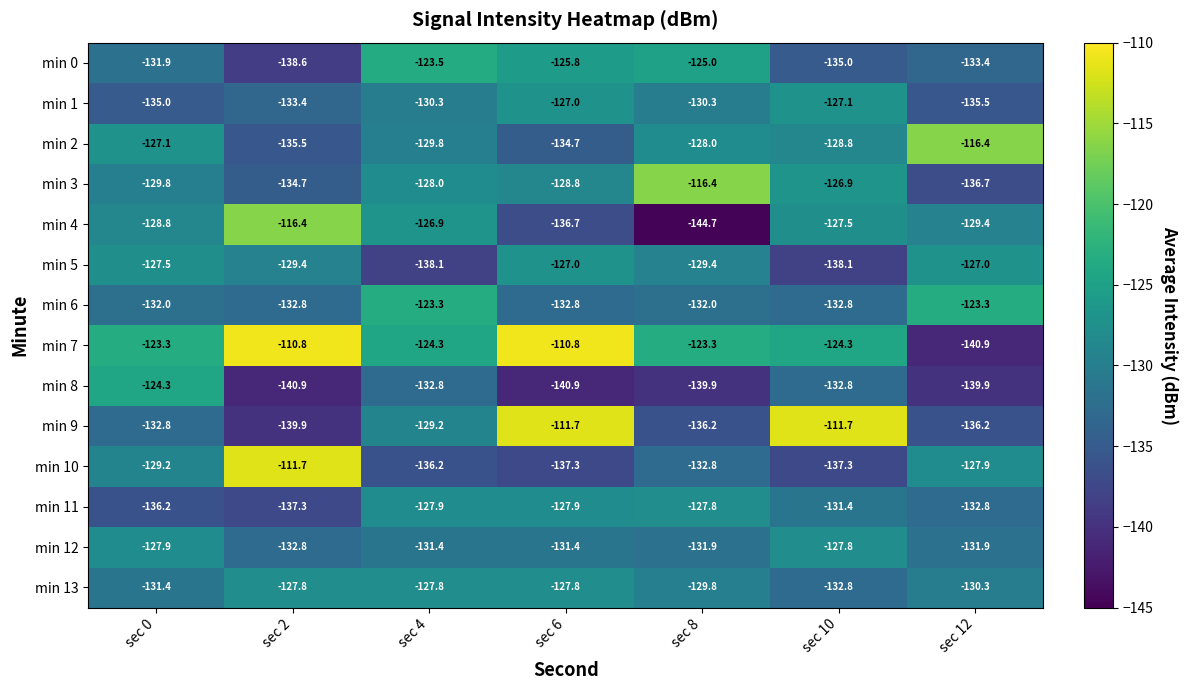

Which series has the widest spread of values?

min 7